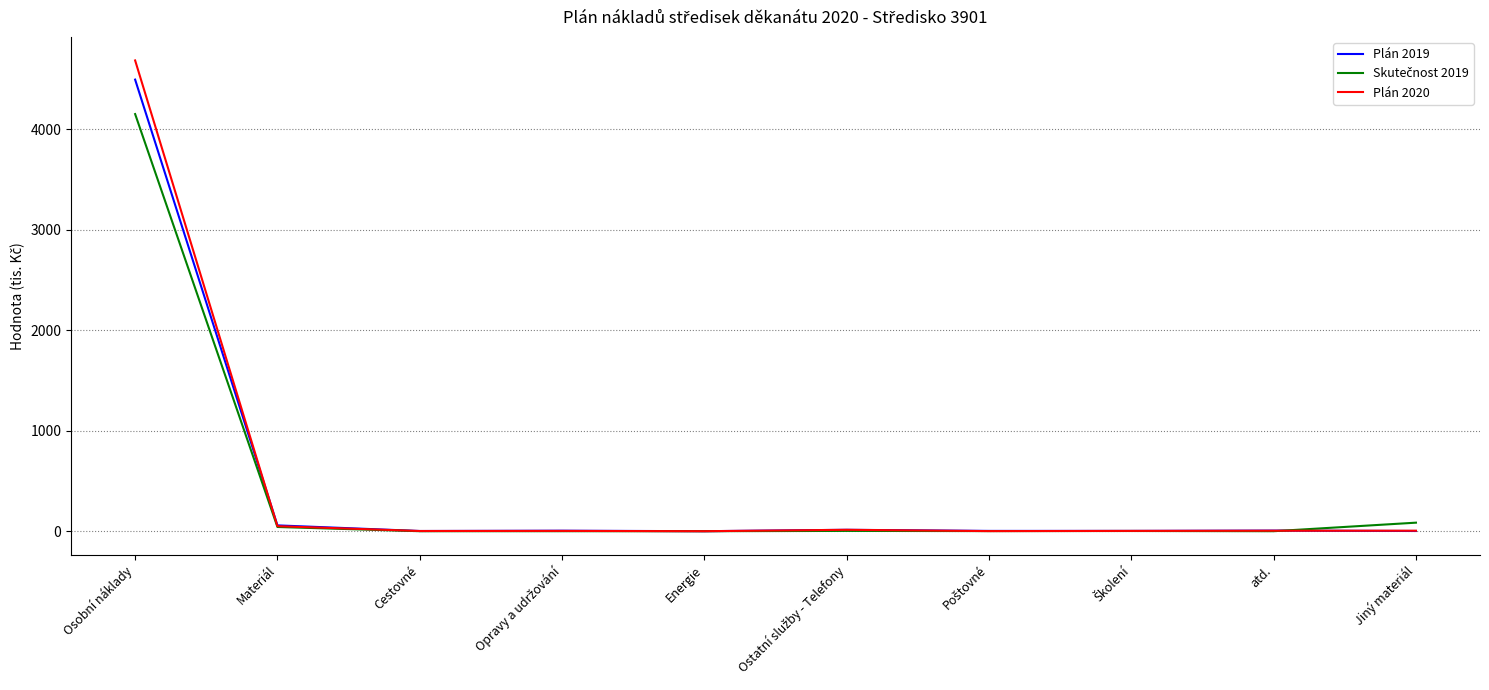

Where is Plán 2020 nearest to the value 2343?

Materiál